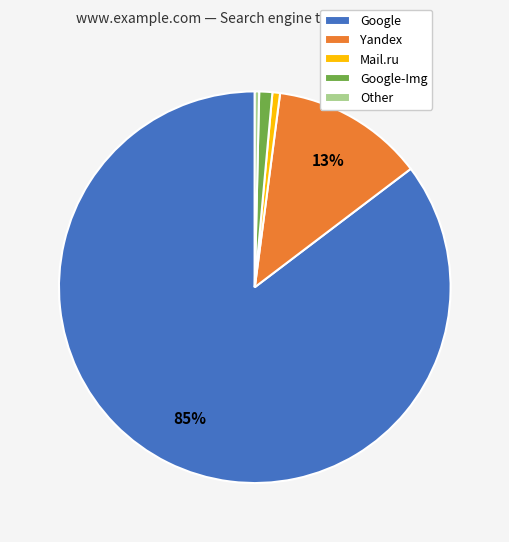

To the nearest percent, what is the difference between the largest and smallest slice percentages?

85%